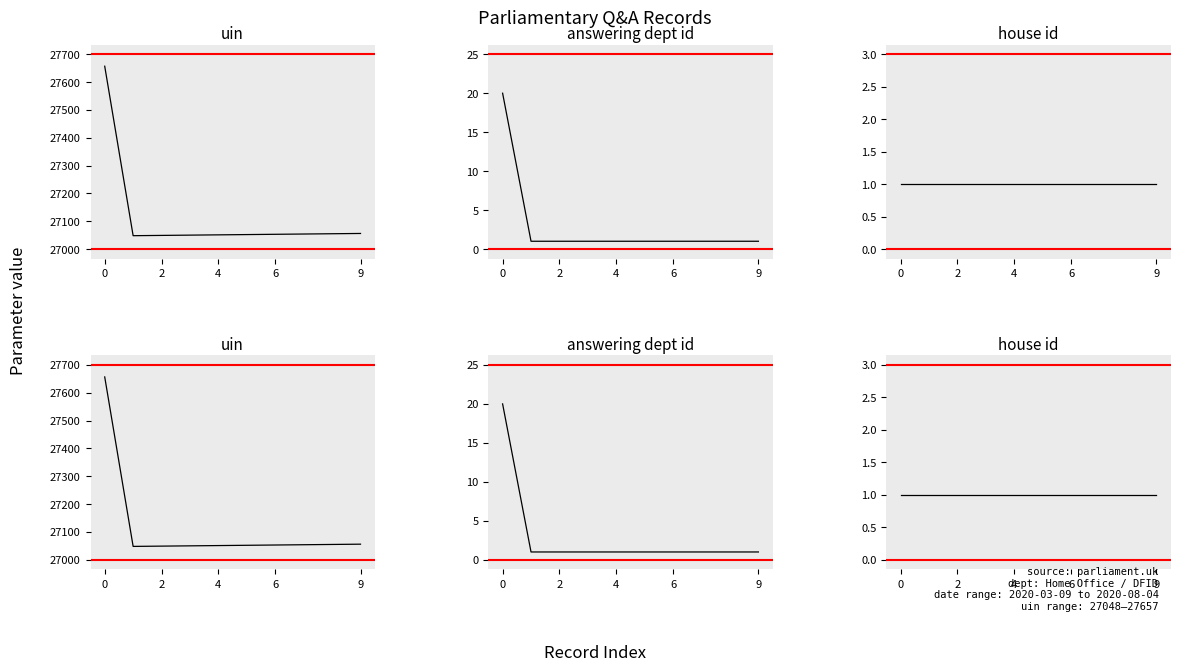

At 5, list the series in order from largest to smallest.

uin, answering dept id, house id